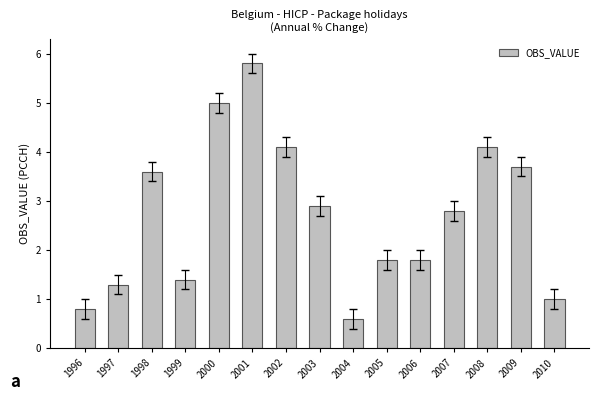

Reading right to left, list all the values displayed in this chart.

2010=1.0	2009=3.7	2008=4.1	2007=2.8	2006=1.8	2005=1.8	2004=0.6	2003=2.9	2002=4.1	2001=5.8	2000=5.0	1999=1.4	1998=3.6	1997=1.3	1996=0.8